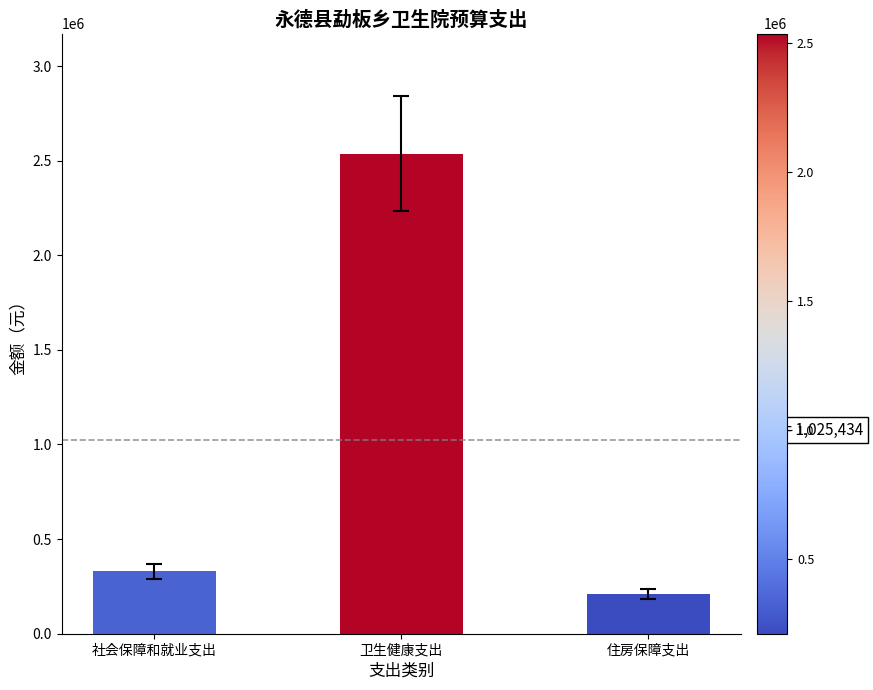

What is the label of the 2nd bar from the left?

卫生健康支出